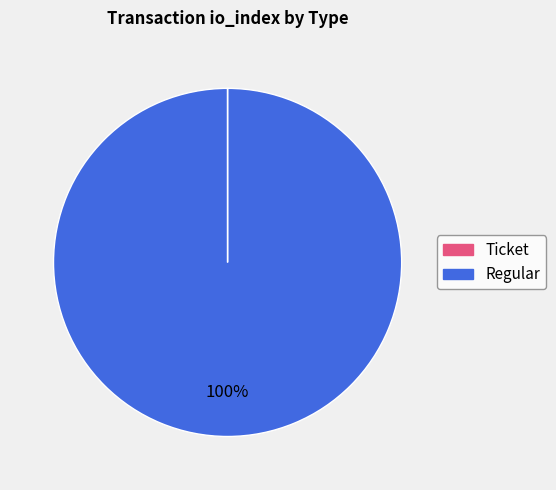

To the nearest percent, what is the average slice percentage?

50%